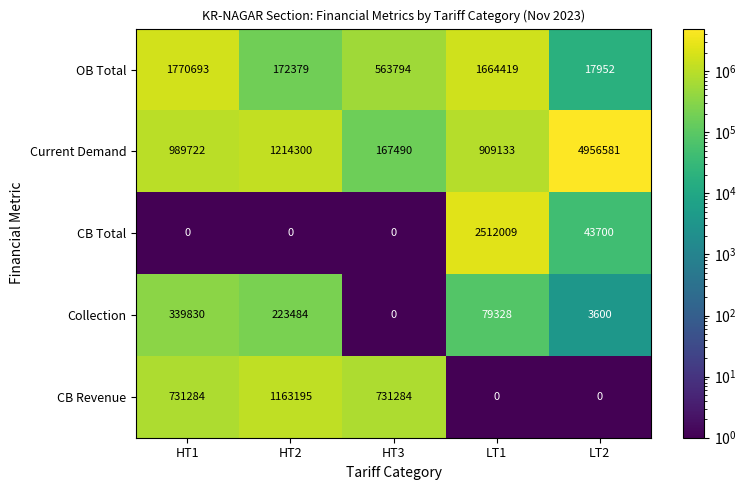

The CB Total series shows 0 at HT2. True or false?

True